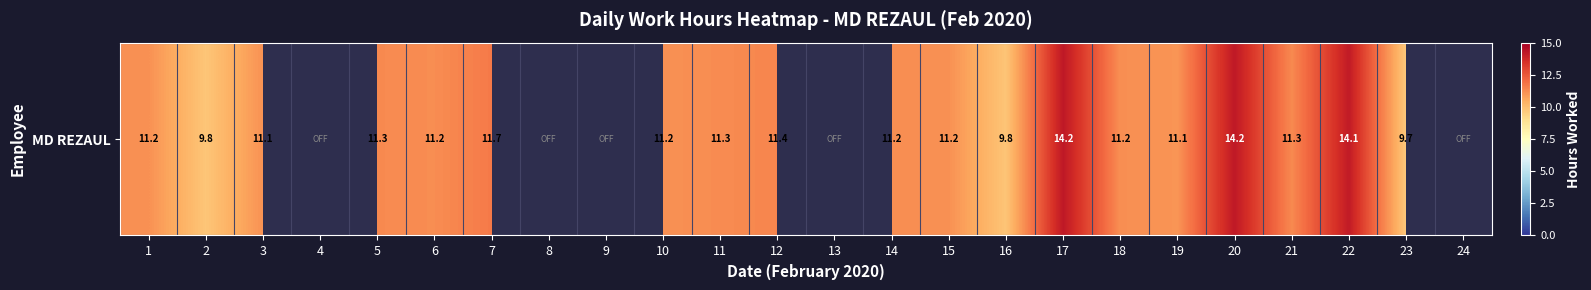

List the labels in order of value, largest first.

17, 20, 22, 7, 12, 5, 21, 11, 6, 14, 18, 1, 15, 10, 3, 19, 16, 2, 23, 4, 8, 9, 13, 24